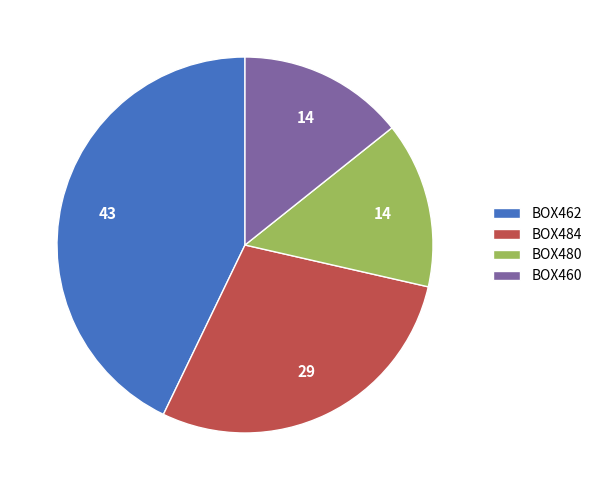

Which category has the biggest portion of the pie?

BOX462